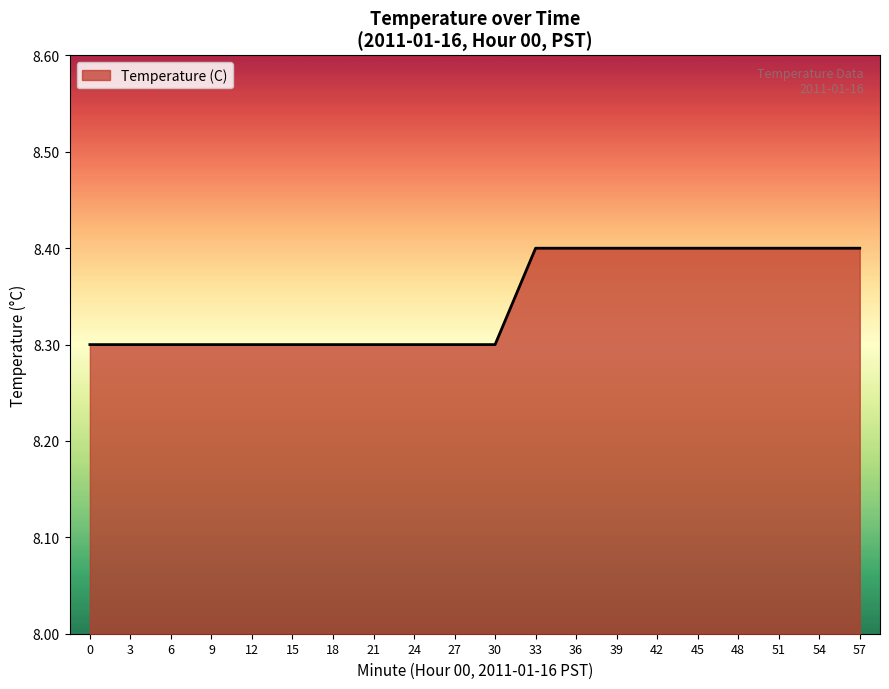

True or false: the data shows 8.3 at 6.

True